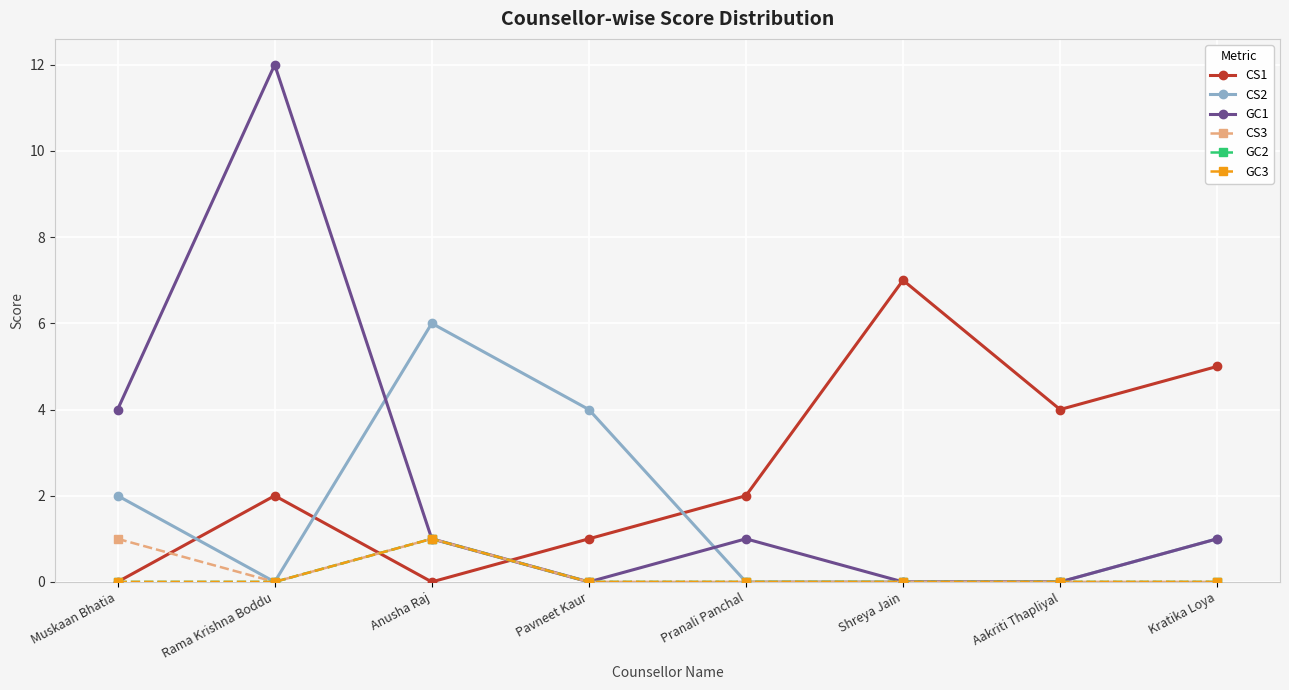

Does the chart have visible grid lines?

Yes